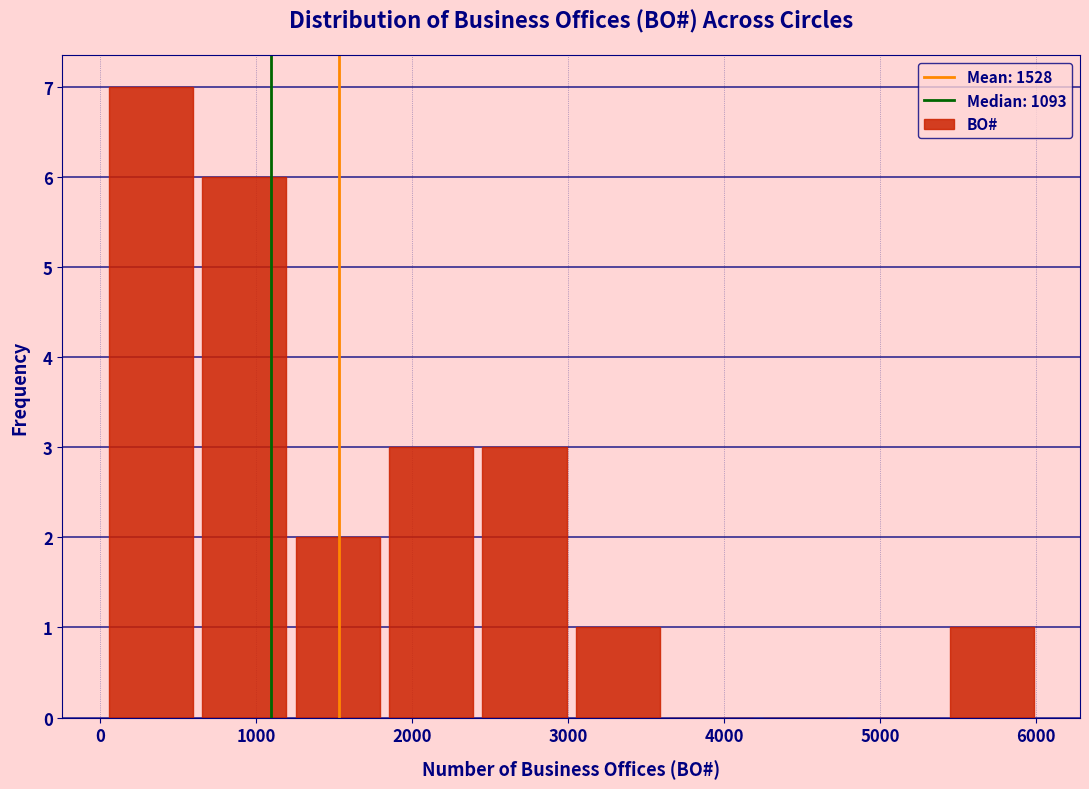

Over which range of the x-axis is the bar tallest?

0 to 600